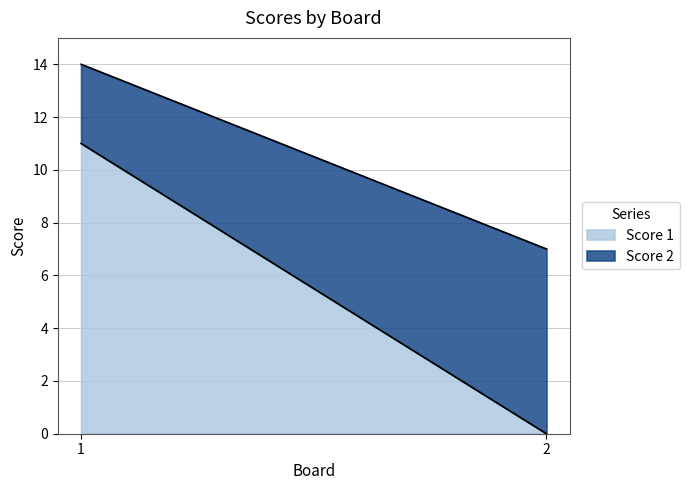

Reading right to left, what are all the values shown in this chart?

Score 1: 2=0	1=11
Score 2: 2=7	1=3